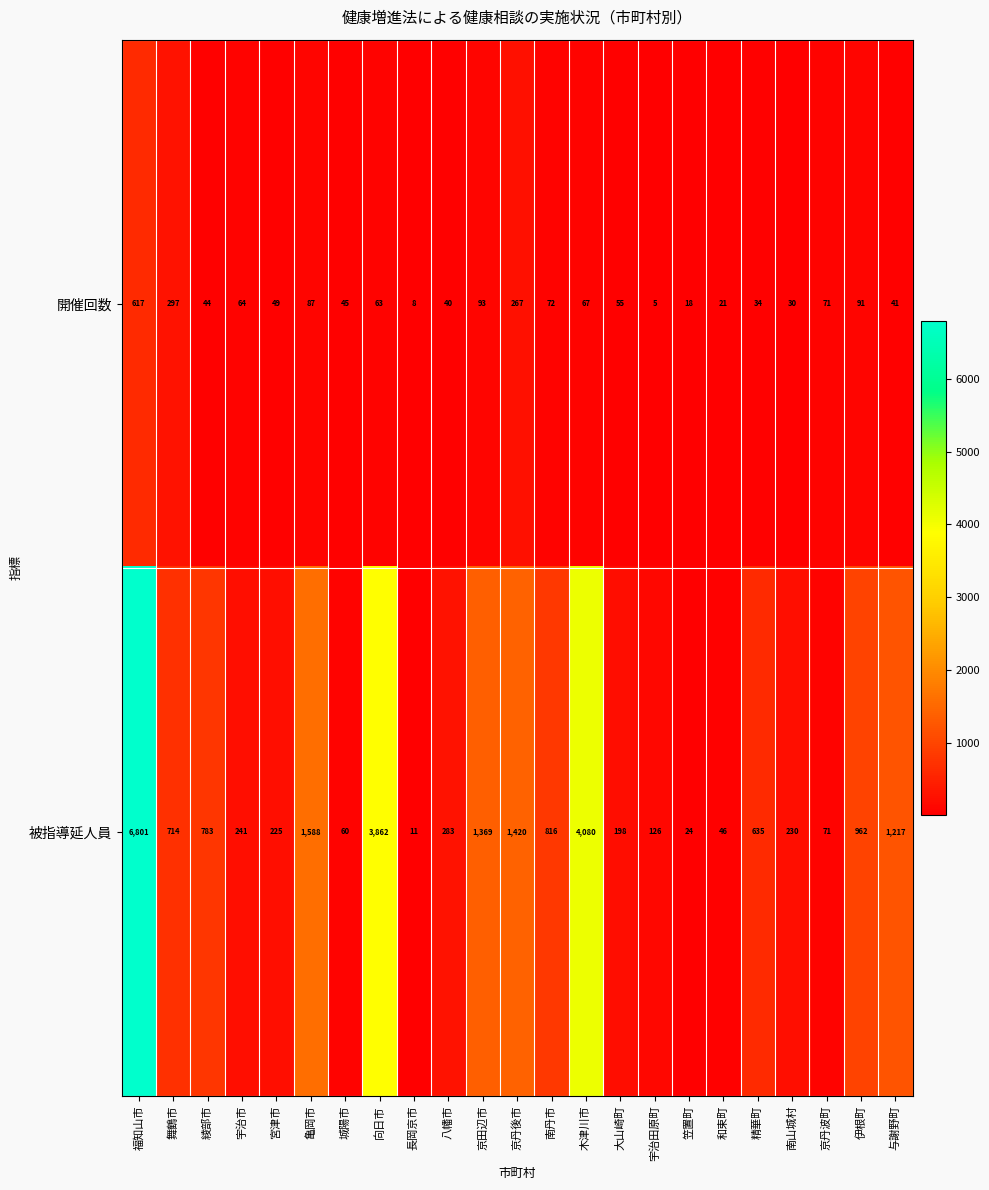

At which category does the chart reach its minimum across all series?

宇治田原町